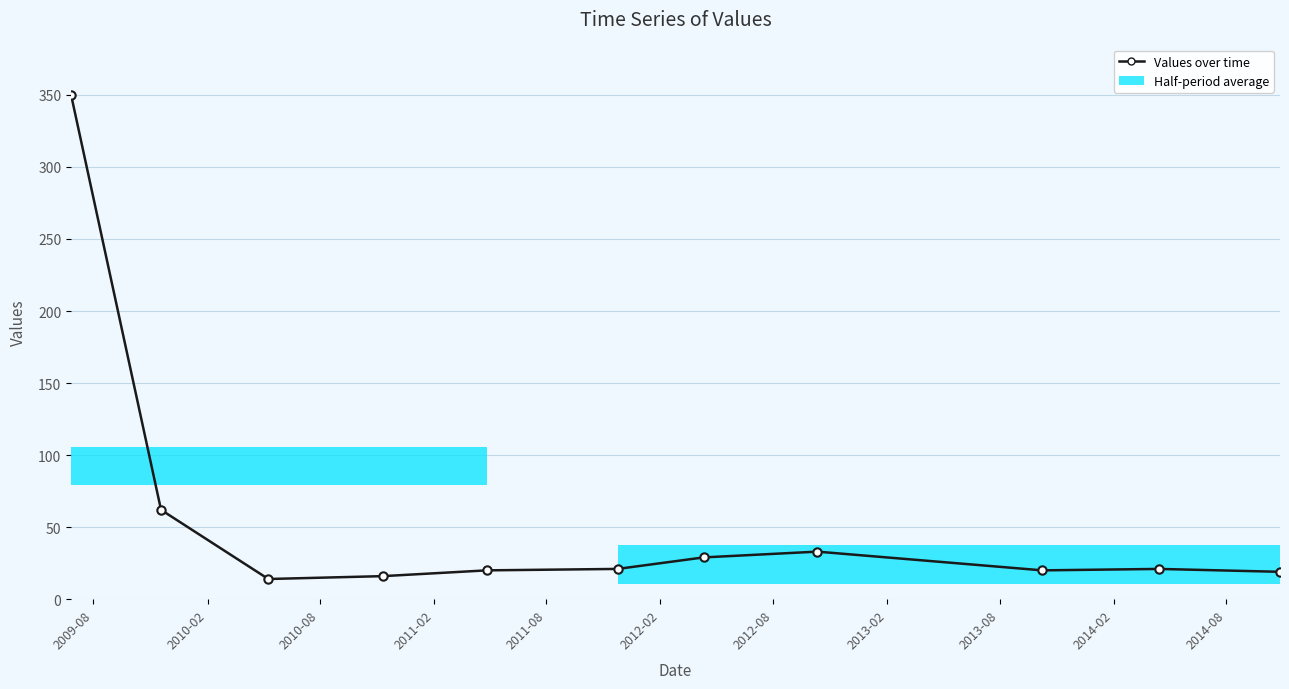

What is the average value?

55